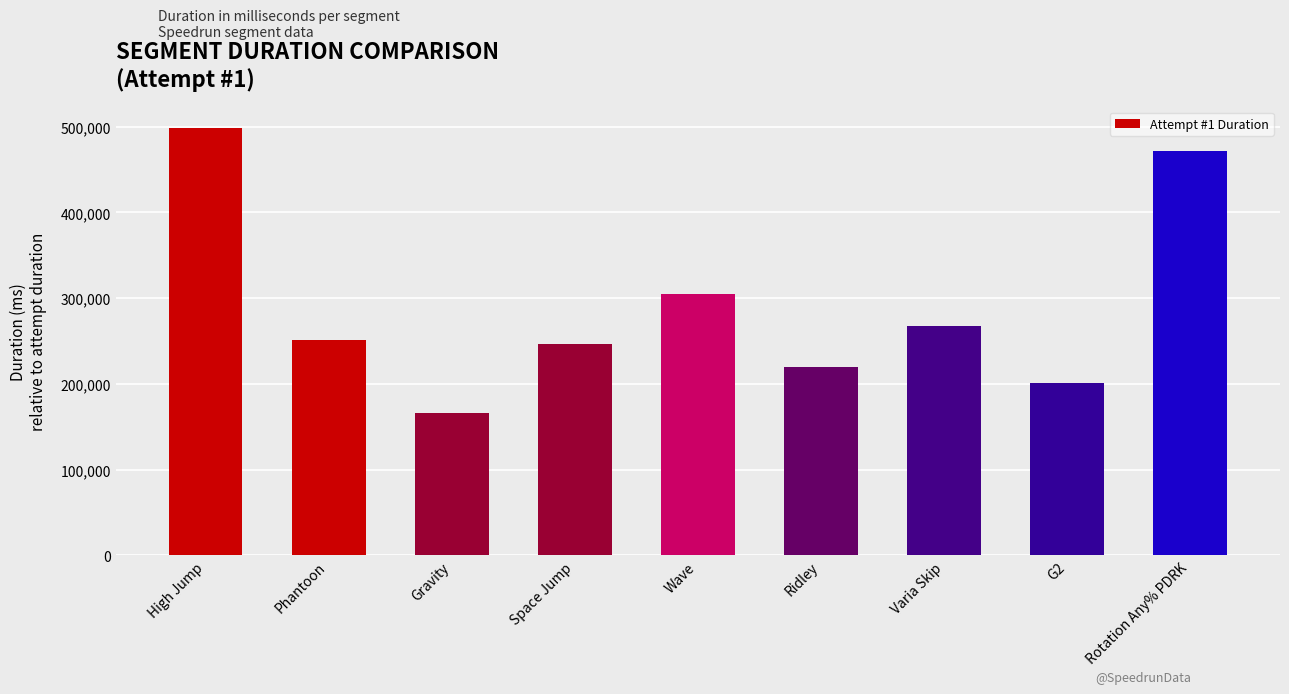

What value does the data have at Gravity?

165660